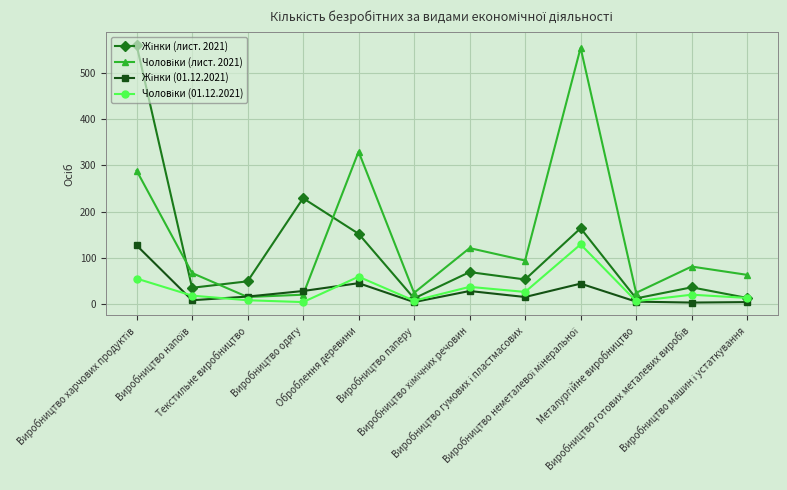

What is the maximum value shown in the chart?

561